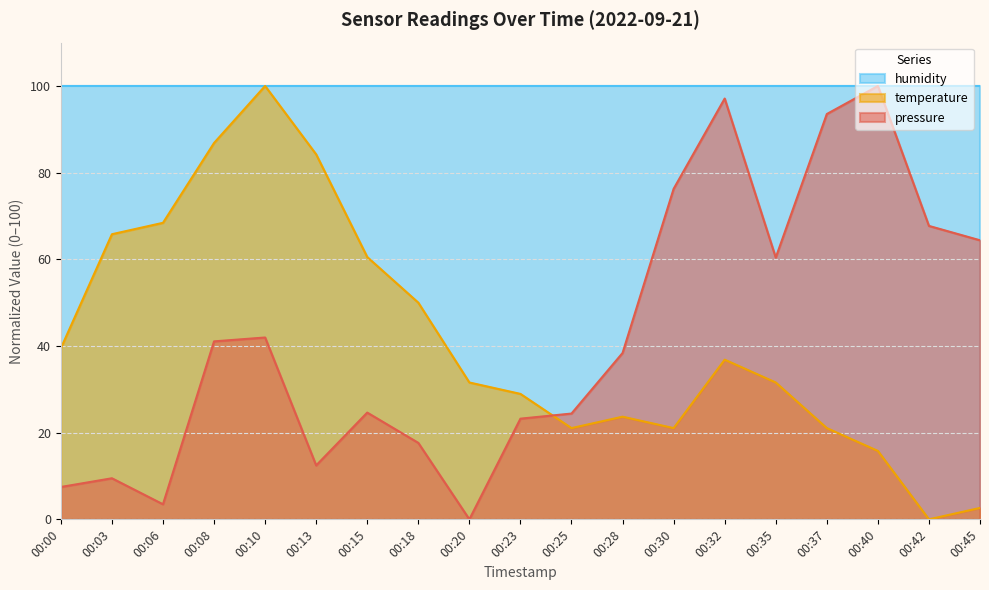

What is the difference between the temperature values at 00:06 and 00:20?

36.8